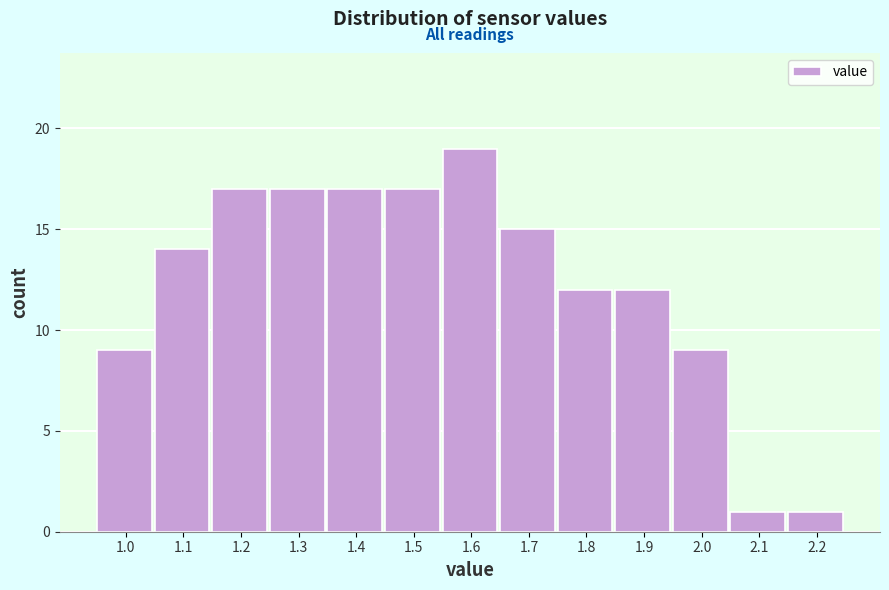

Reading left to right, what are all the values shown in this chart?

9	14	17	17	17	17	19	15	12	12	9	1	1